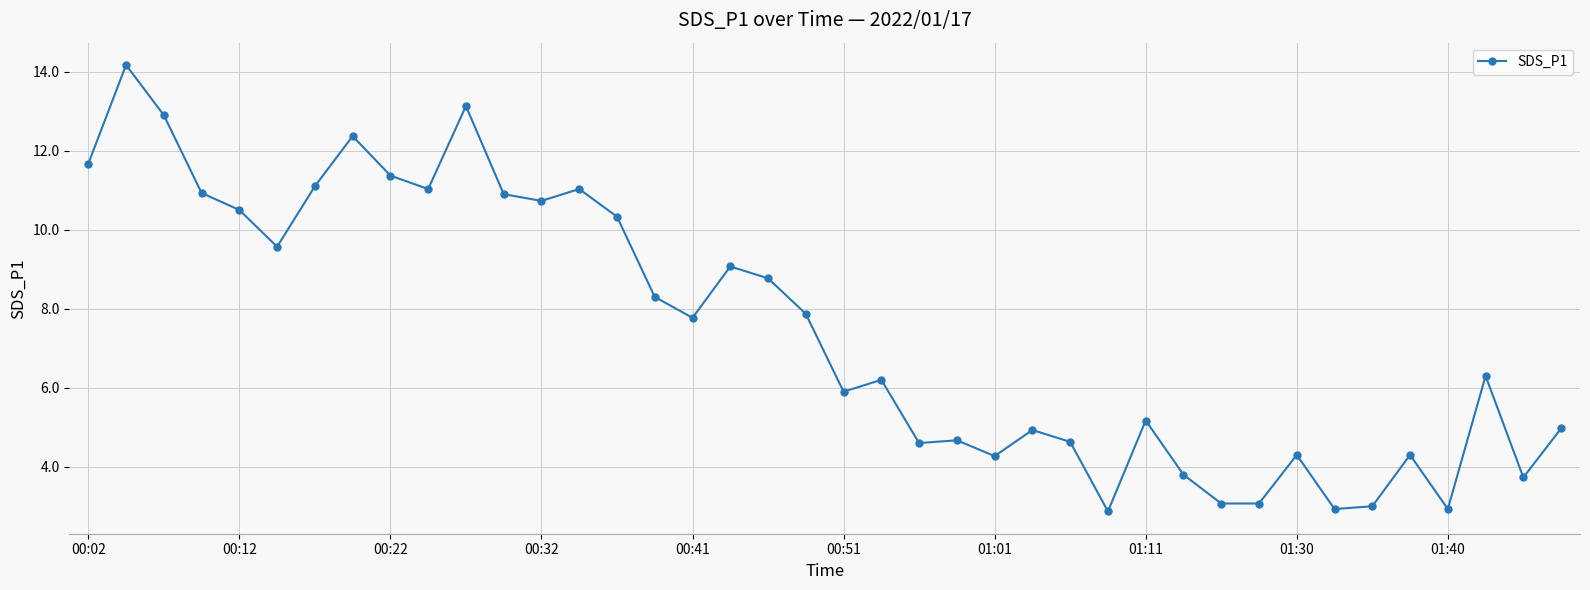

True or false: there are more than 1 points higher than both neighbors.

True